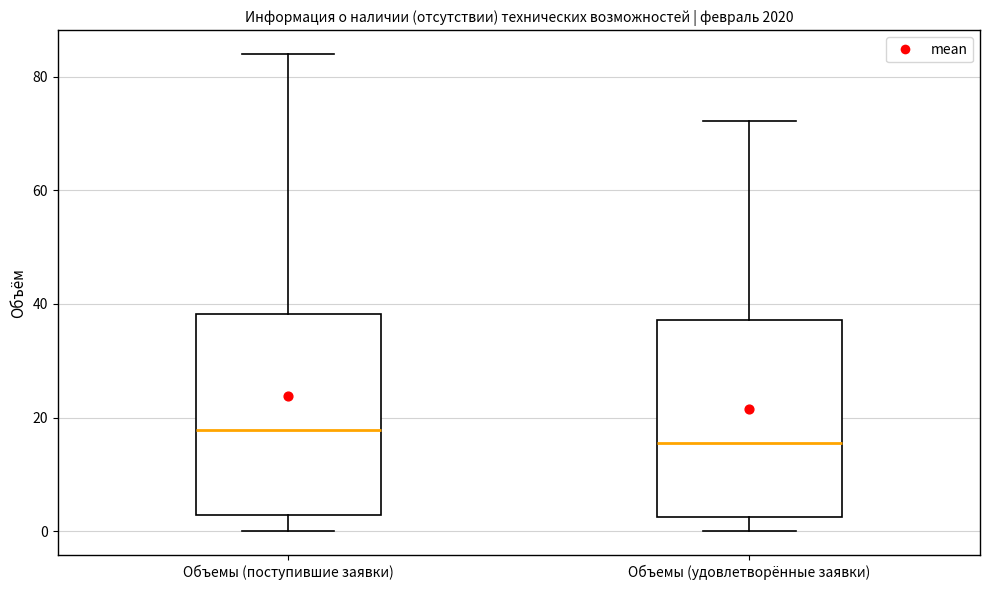

Where does the lower whisker of the box for Объемы (удовлетворённые заявки) end on the y-axis? The values are not printed on the chart, so give them approximately, as read against the axis.

0